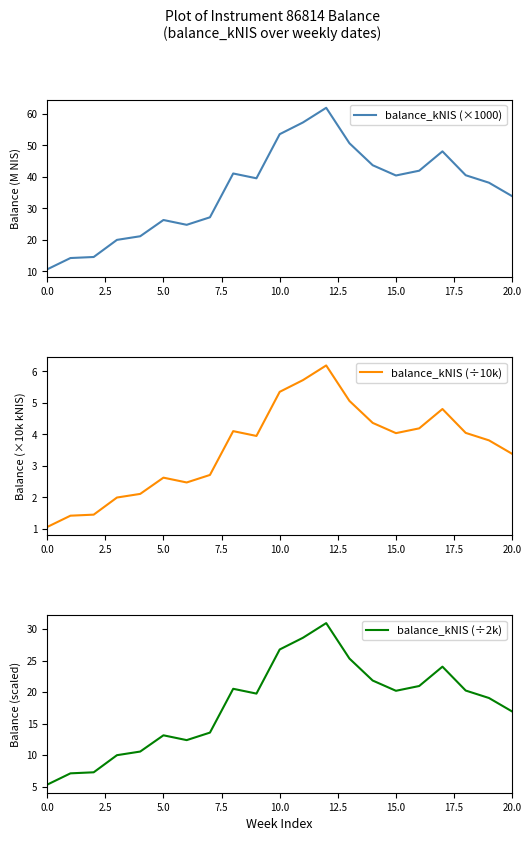

At how many categories does at least one series exceed 34?

12